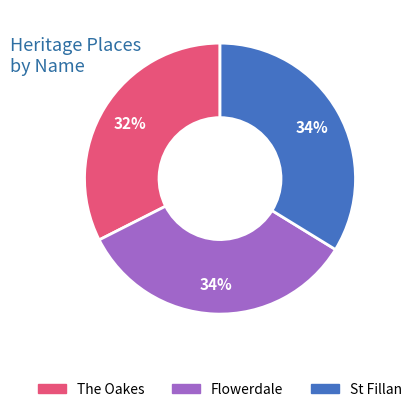

Is the sum of The Oakes and Flowerdale greater than half?

Yes